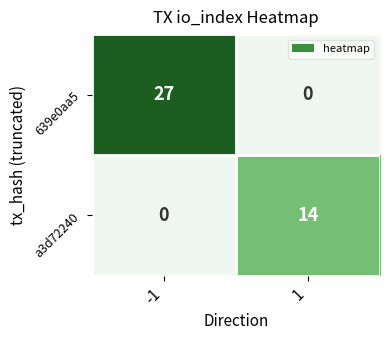

Rank the series by their maximum value, from highest to lowest.

639e0aa5, a3d72240